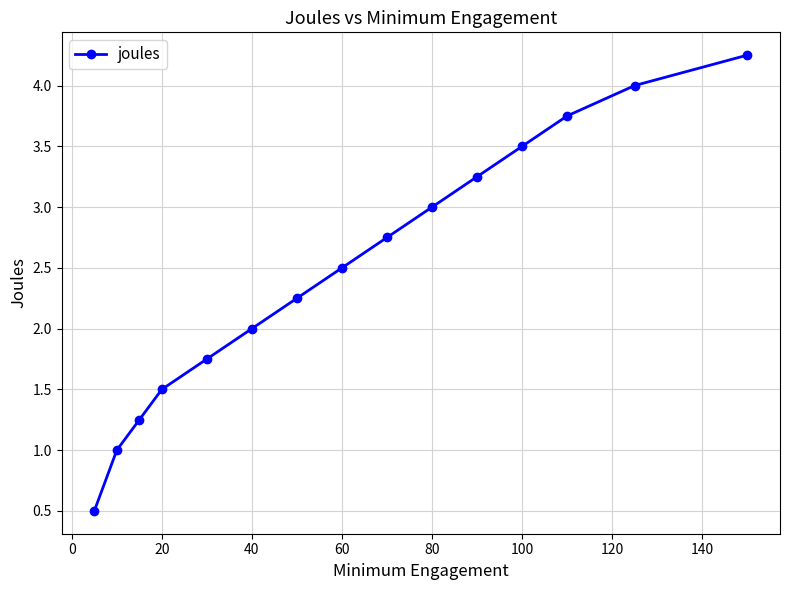

True or false: there are more than 1 points higher than both neighbors.

False